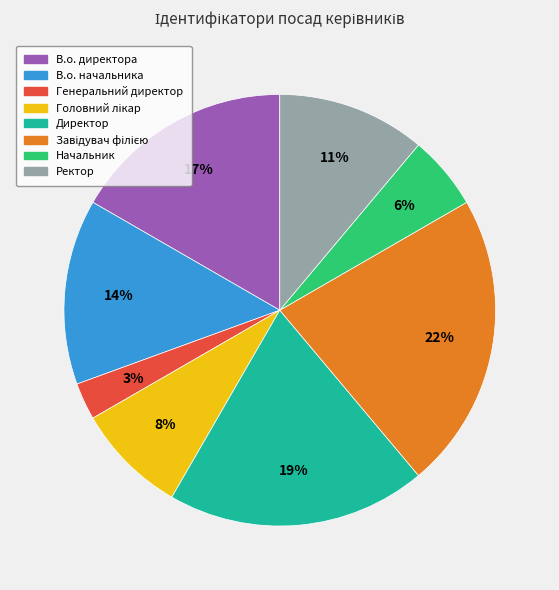

Between Генеральний директор and Директор, which is larger?

Директор